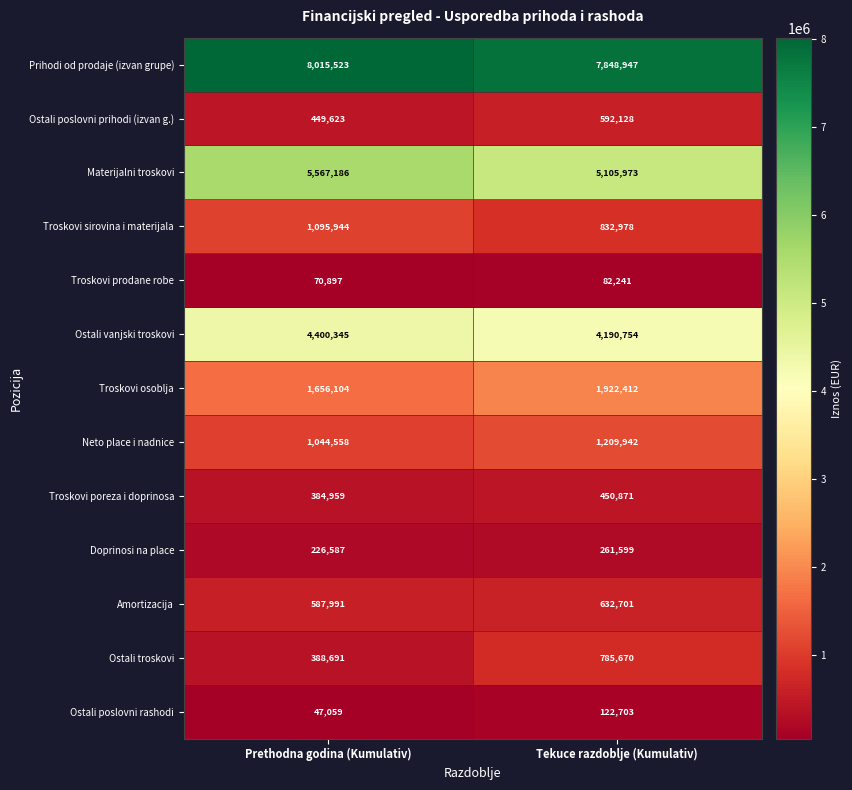

Reading right to left, what are all the values shown in this chart?

Prihodi od prodaje (izvan grupe): 7848947	8015523
Ostali poslovni prihodi (izvan g.): 592128	449623
Materijalni troskovi: 5105973	5567186
Troskovi sirovina i materijala: 832978	1095944
Troskovi prodane robe: 82241	70897
Ostali vanjski troskovi: 4190754	4400345
Troskovi osoblja: 1922412	1656104
Neto place i nadnice: 1209942	1044558
Troskovi poreza i doprinosa: 450871	384959
Doprinosi na place: 261599	226587
Amortizacija: 632701	587991
Ostali troskovi: 785670	388691
Ostali poslovni rashodi: 122703	47059